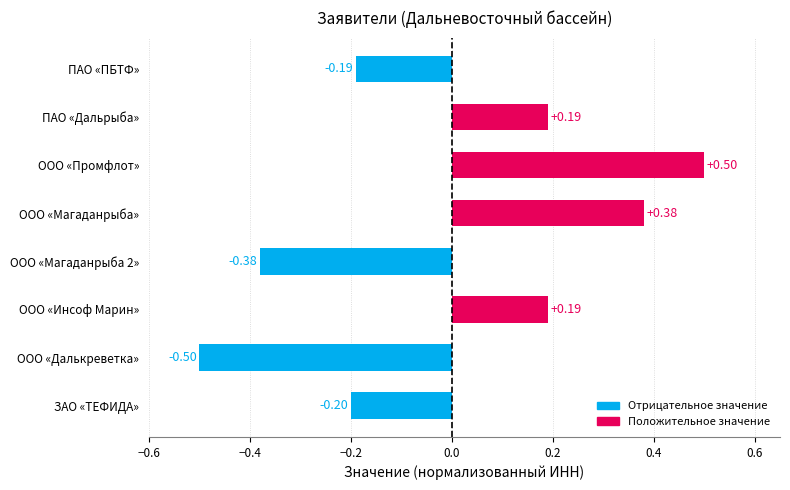

Which label corresponds to the smallest value in the chart?

ООО «Далькреветка»